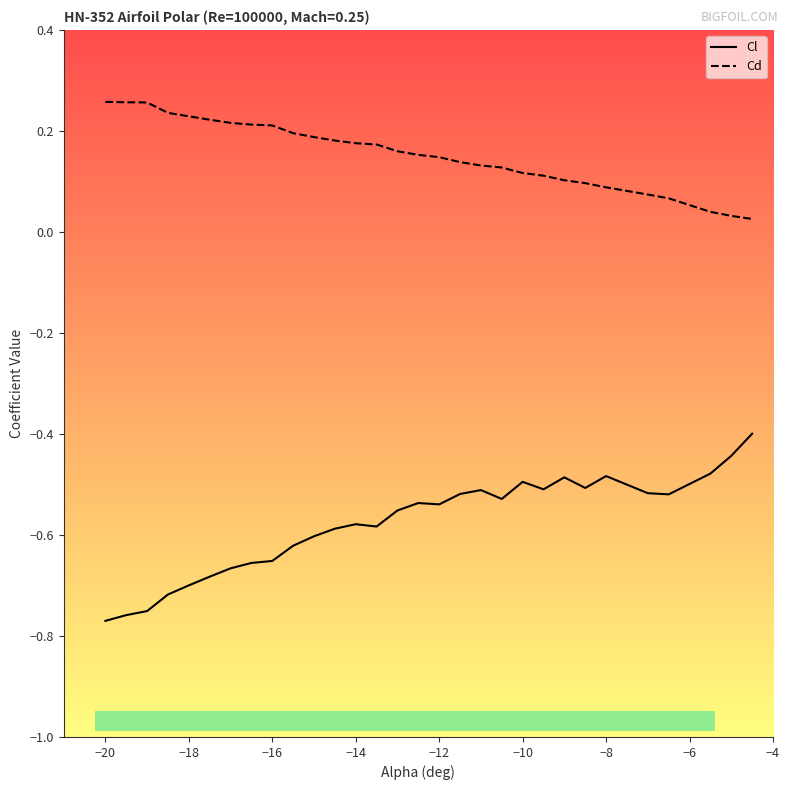

What is the difference between the maximum and minimum values in the Cl series?

0.4